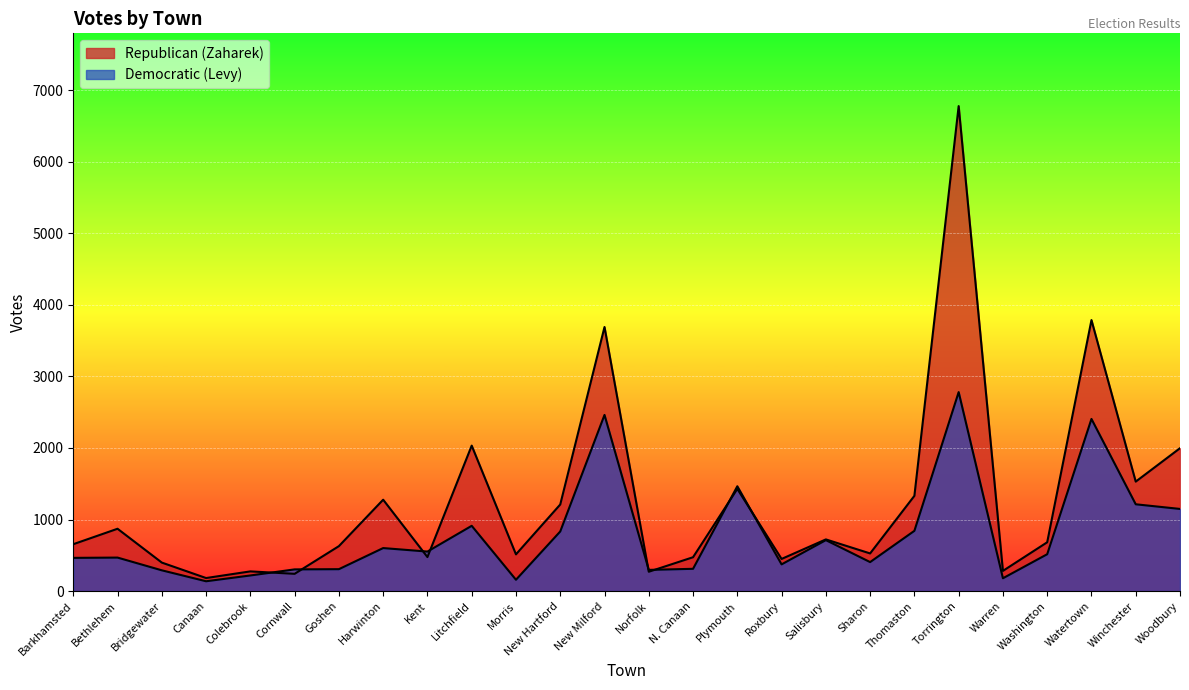

Which series has the largest range (max minus min)?

Republican (Zaharek)